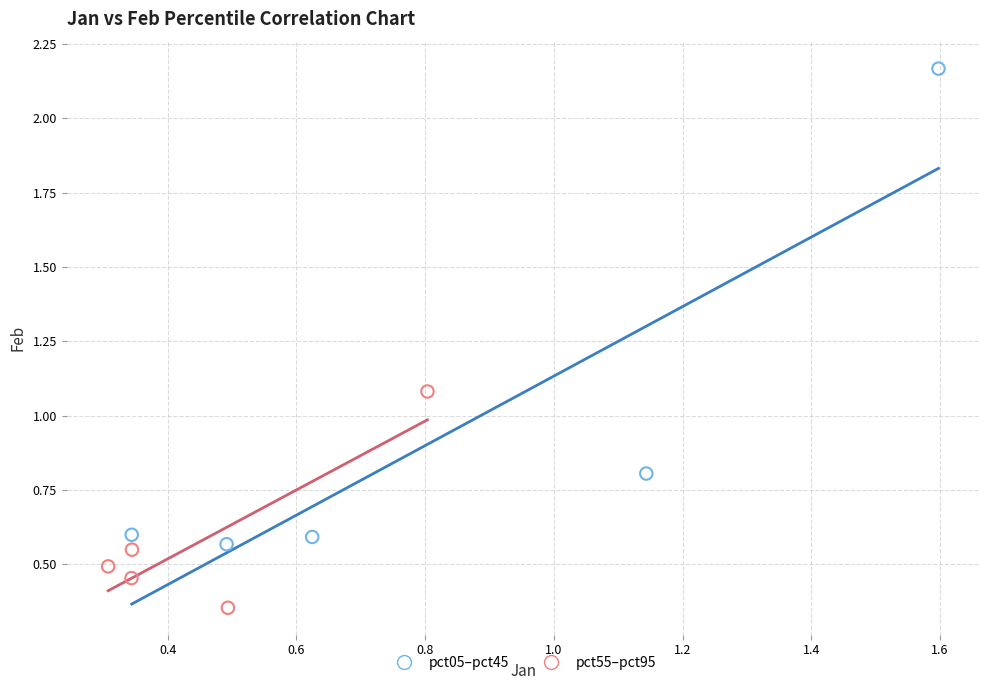

Which series contains the highest Y value?

pct05–pct45